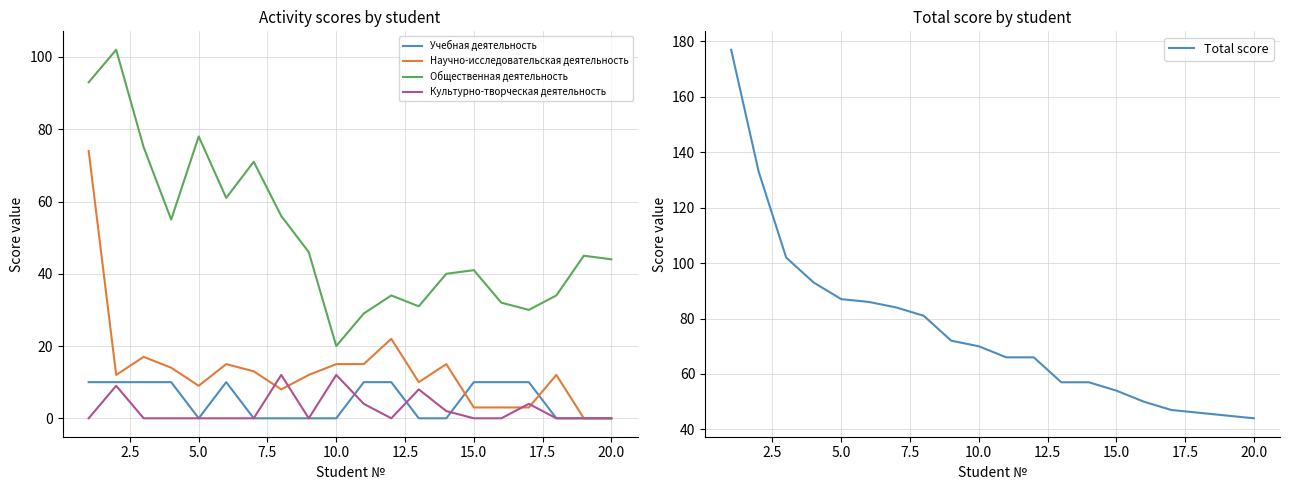

How many lines are shown in the chart?

5